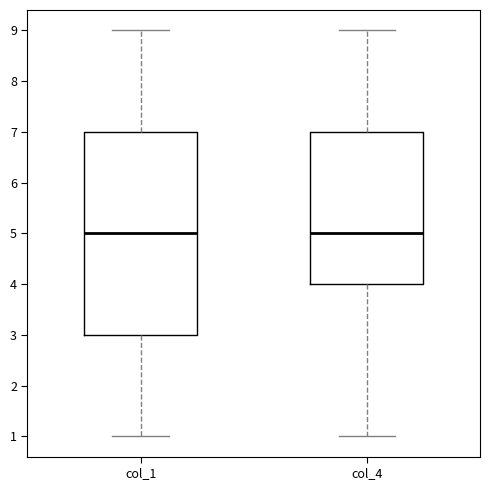

Reading left to right, read every box against the y-axis: the position of its median line, the range the box covers, and the ends of its whiskers. The values are not printed on the chart, so give them approximately, as read against the axis.

col_1: median 5, box 3 to 7, whiskers 1 to 9
col_4: median 5, box 4 to 7, whiskers 1 to 9